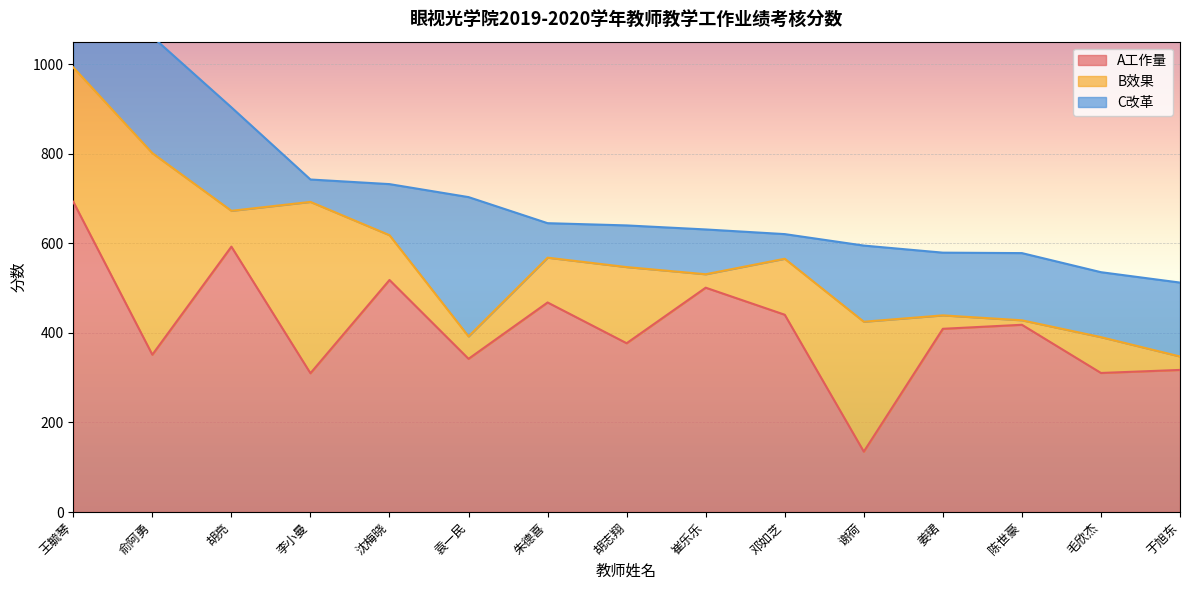

Which series has the largest total across all categories?

A工作量